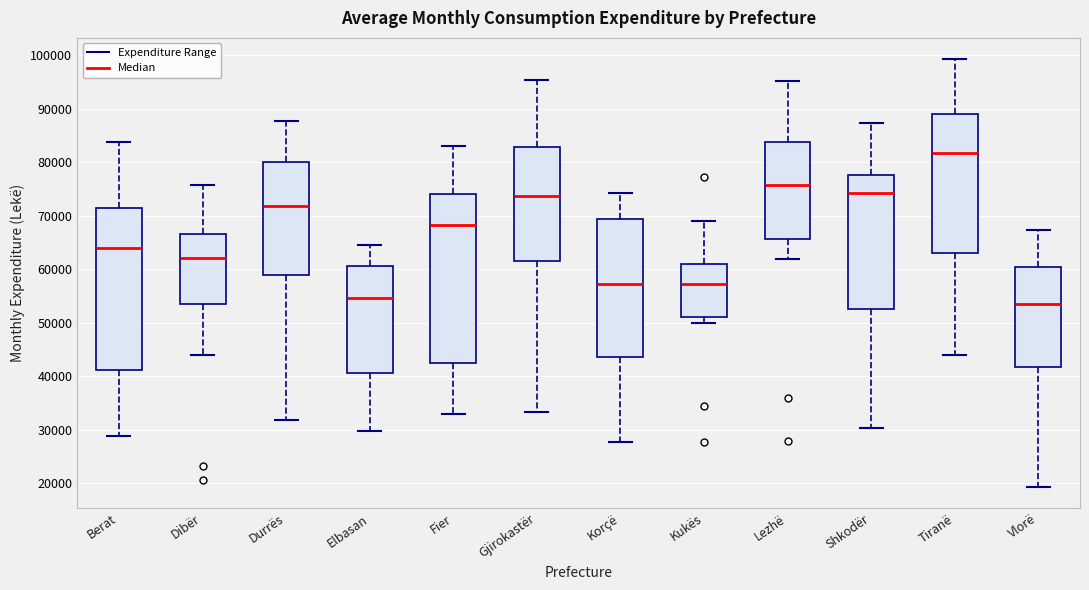

Where does the median line of the box for Kukës sit on the y-axis? The values are not printed on the chart, so give them approximately, as read against the axis.

57000